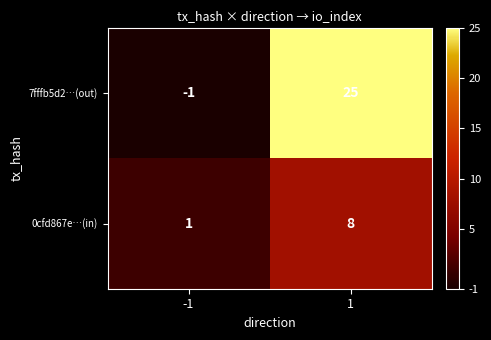

True or false: 0cfd867e…(in) has a value of 8 at 1.

True